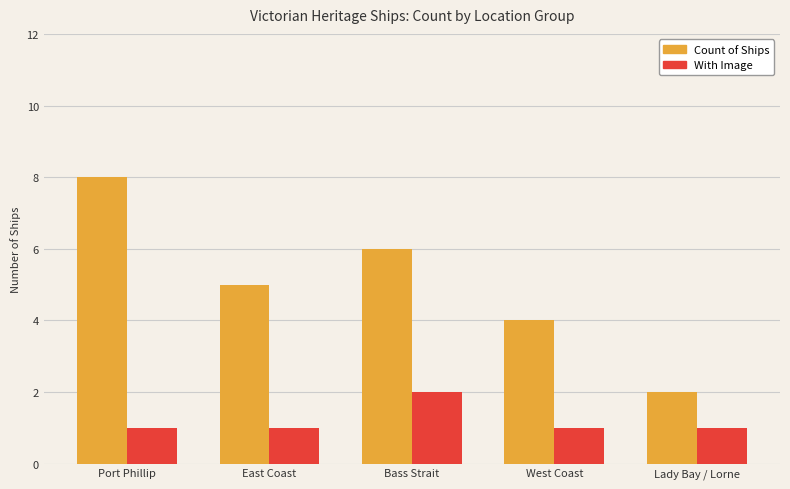

What is the average value of the Count of Ships series?

5